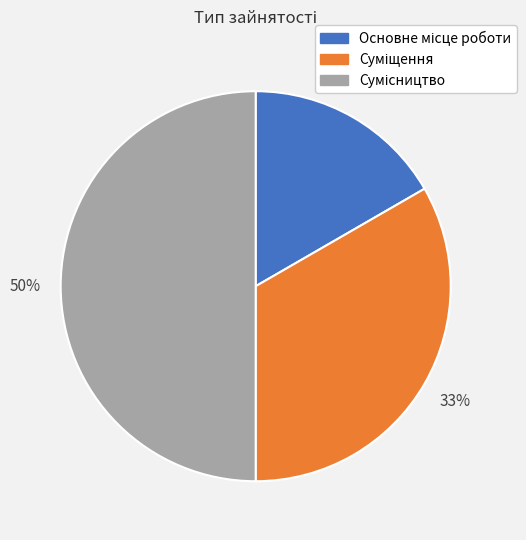

To the nearest percent, what is the difference between the largest and smallest slice percentages?

33%